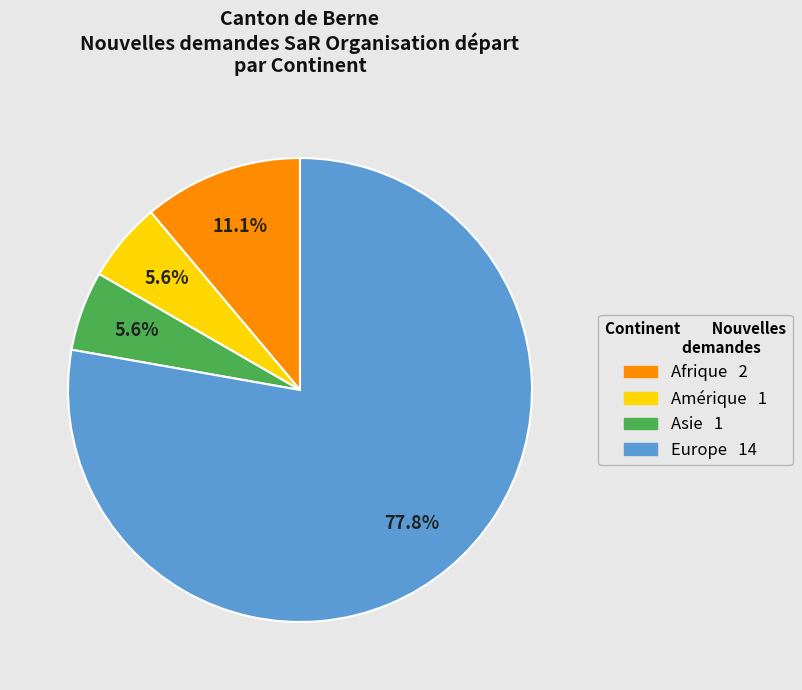

To the nearest percent, what is the average slice percentage?

25%